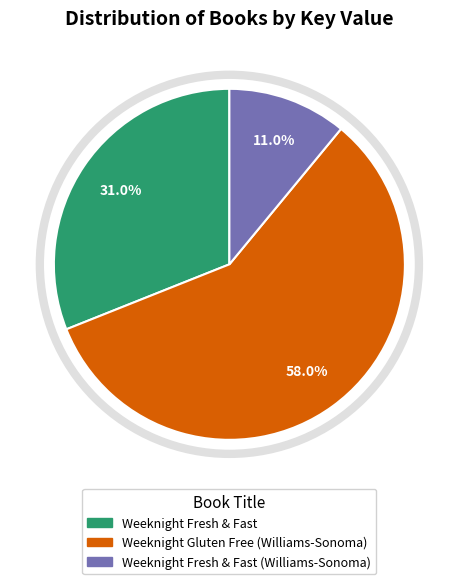

Is it true that Weeknight Fresh & Fast is 19% of the pie?

False